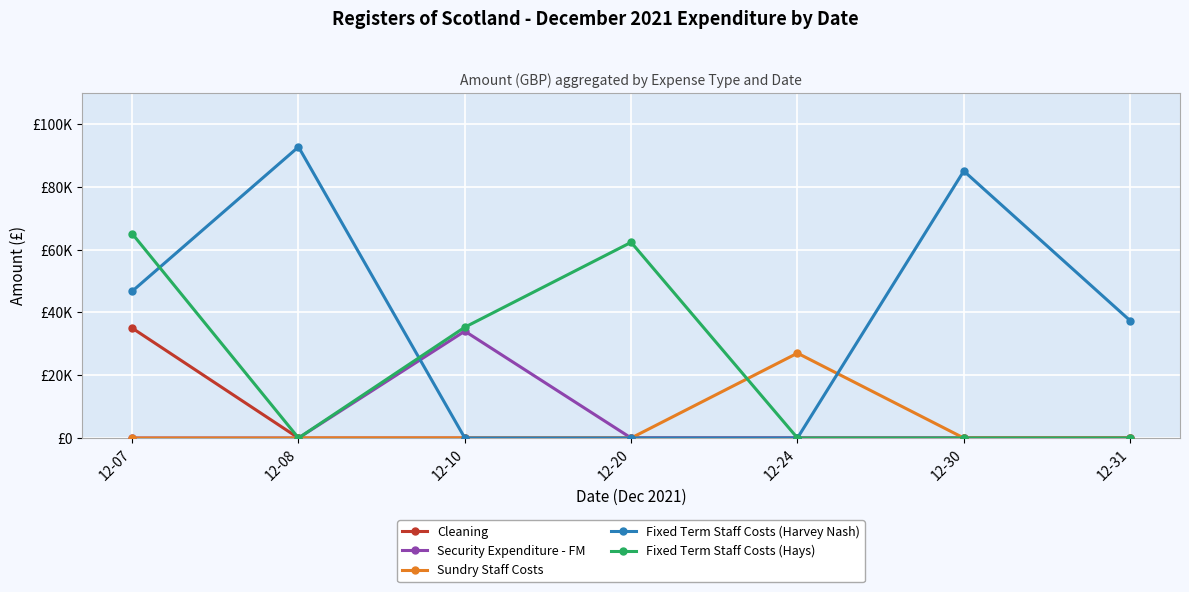

What are all the series names shown in the legend?

Cleaning, Security Expenditure - FM, Sundry Staff Costs, Fixed Term Staff Costs (Harvey Nash), Fixed Term Staff Costs (Hays)